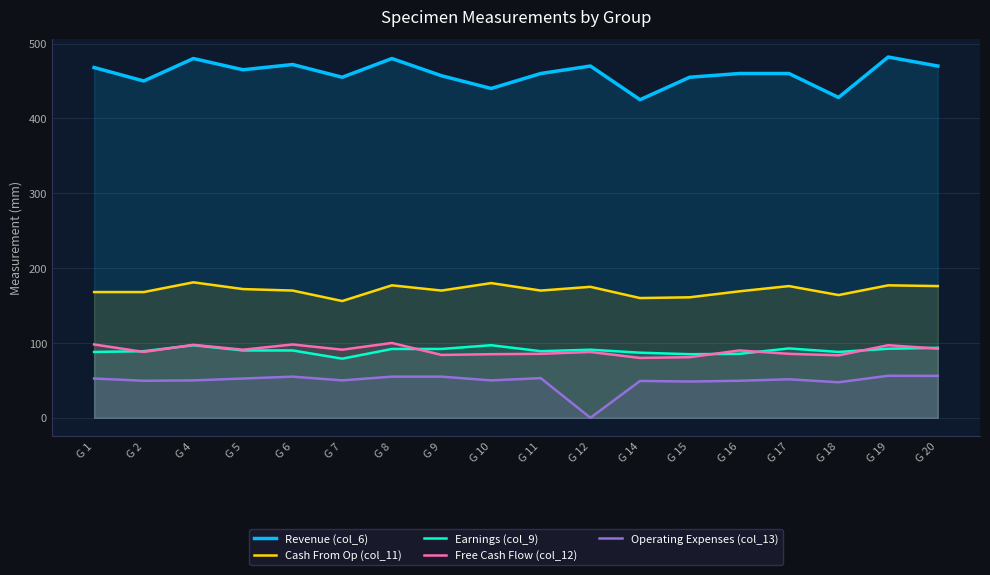

Rank the series at G 1 from lowest to highest value.

Operating Expenses (col_13), Earnings (col_9), Free Cash Flow (col_12), Cash From Op (col_11), Revenue (col_6)